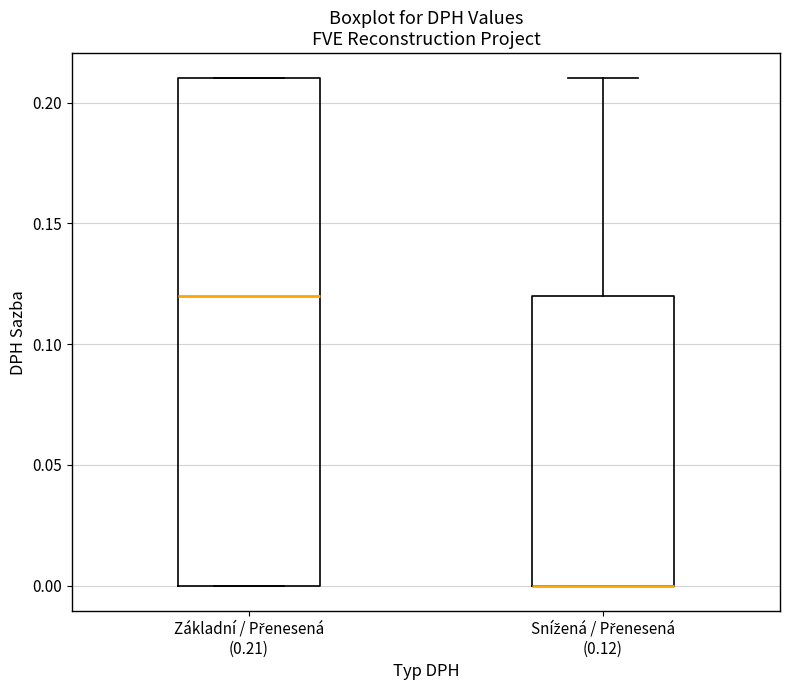

Where is the upper edge of the box for Základní / Přenesená (0.21) on the y-axis? The values are not printed on the chart, so give them approximately, as read against the axis.

0.21